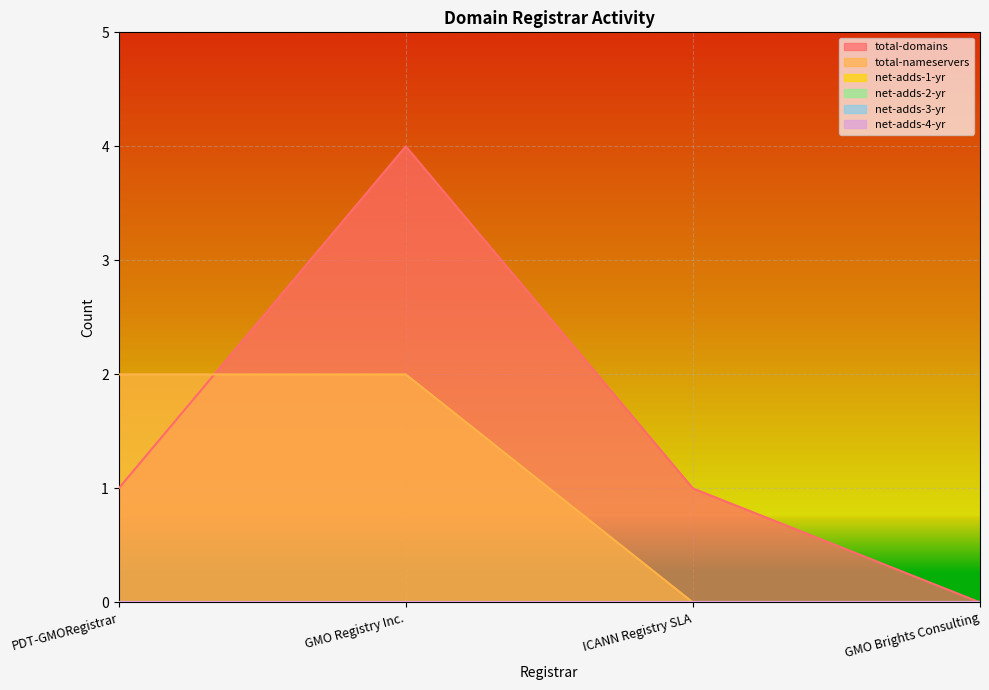

What is the total value across all series at PDT-GMORegistrar?

3